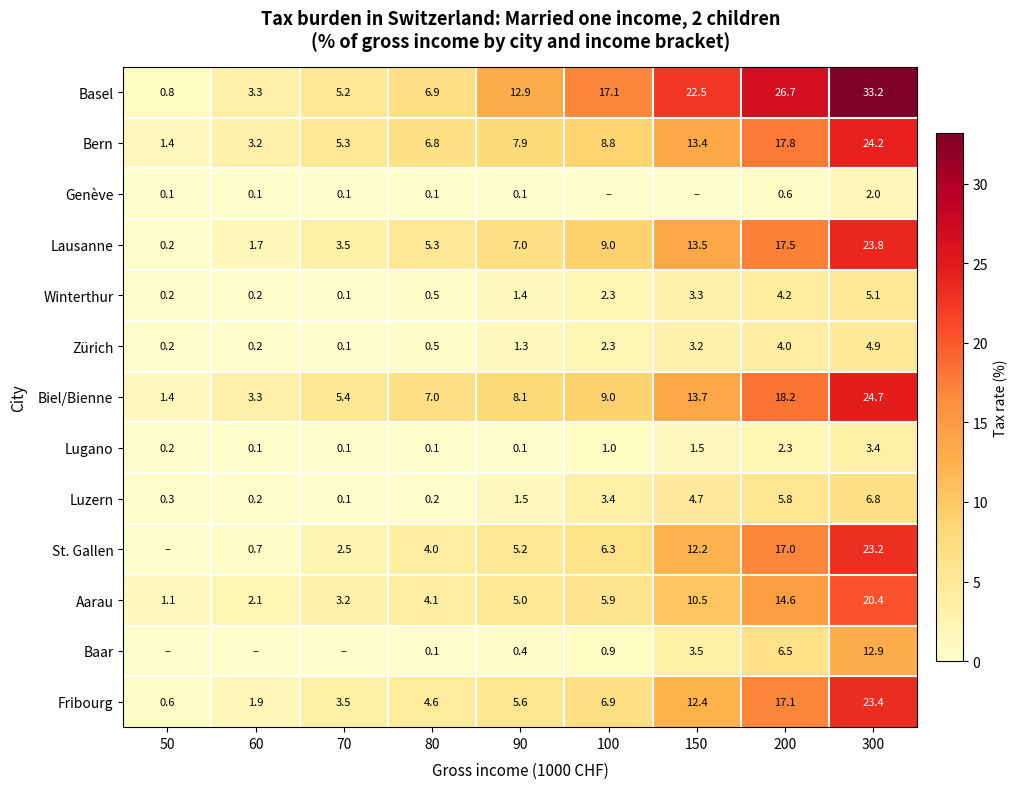

What is the difference between the second highest and second lowest values in the Lugano series?

2.2